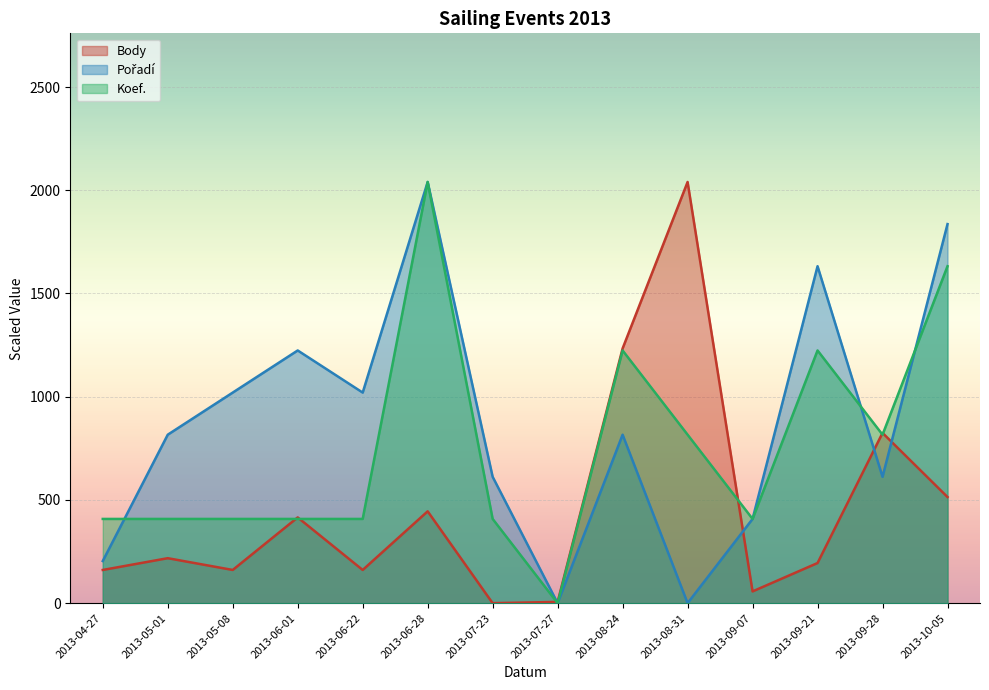

What is the label of the 13th point from the left?

2013-09-28